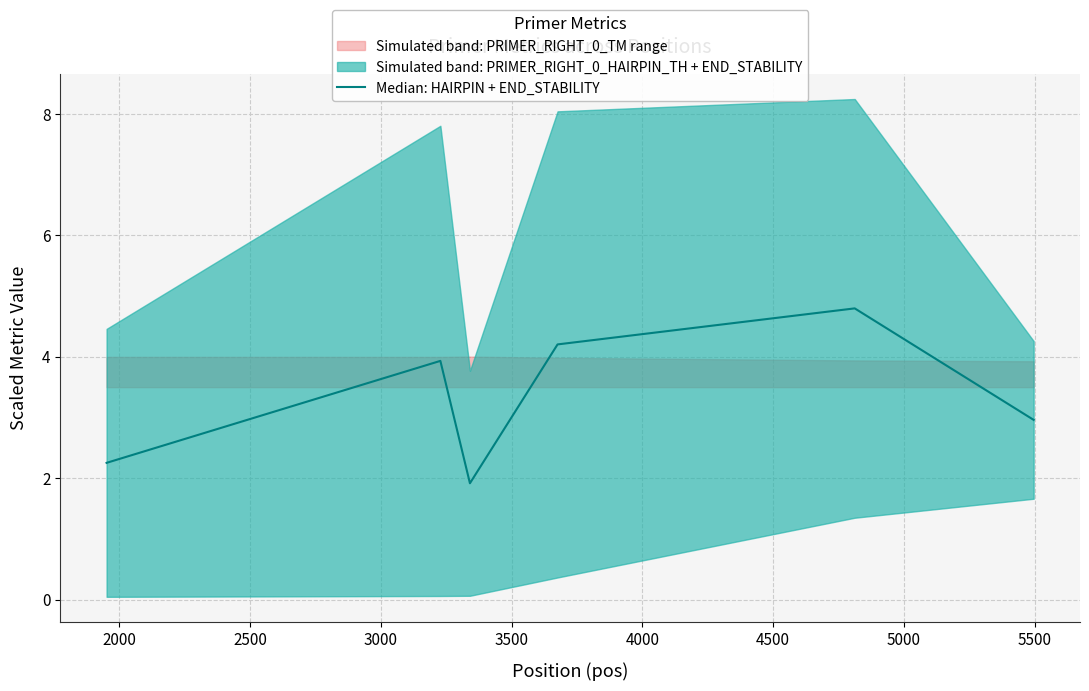

Does the chart display data point markers on the line(s)?

No